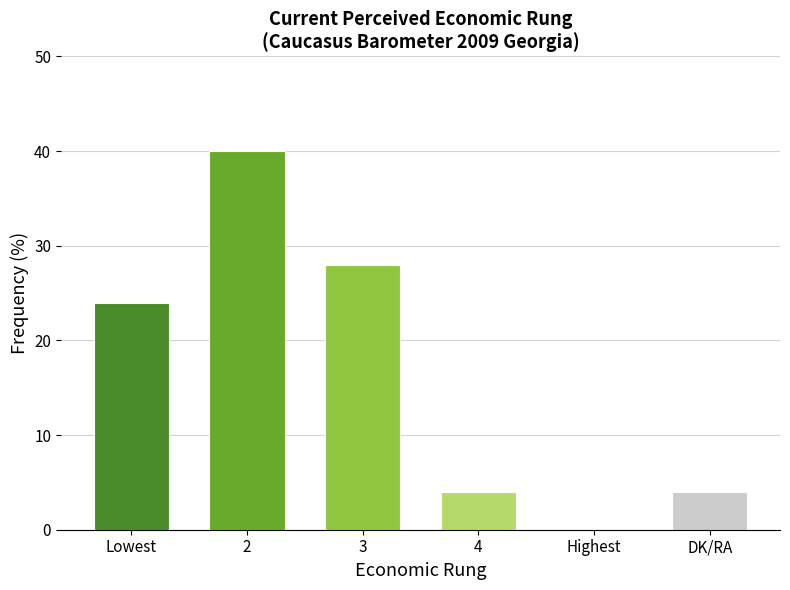

The chart shows a value of 9 at 3. True or false?

False